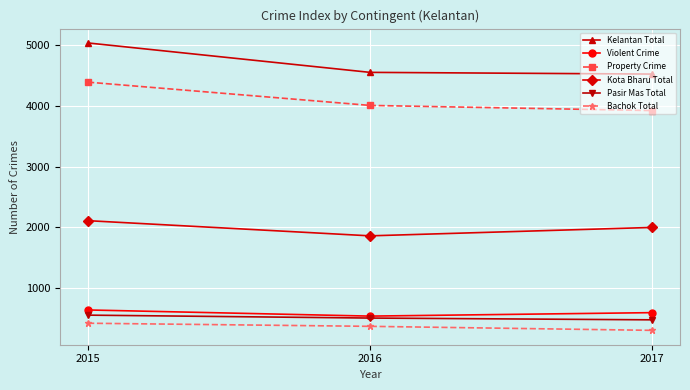

At which category does the chart reach its peak across all series?

2015